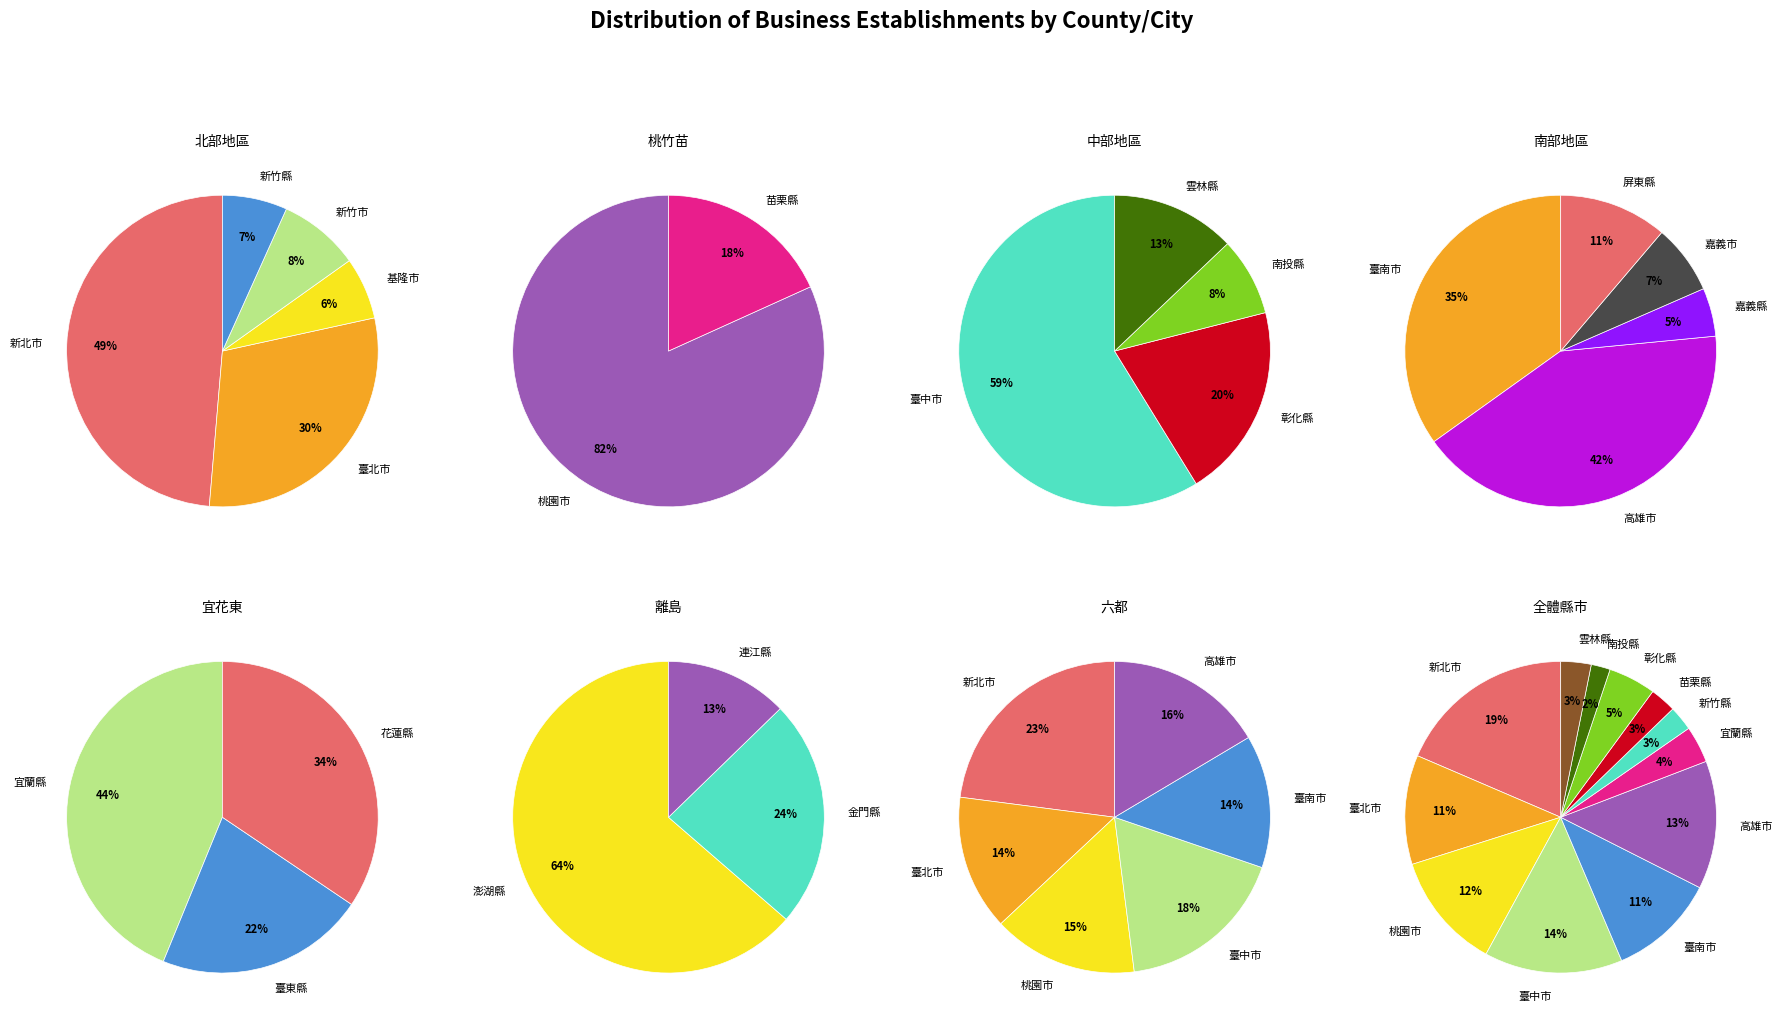

To the nearest percent, what portion does 雲林縣 represent?

3%